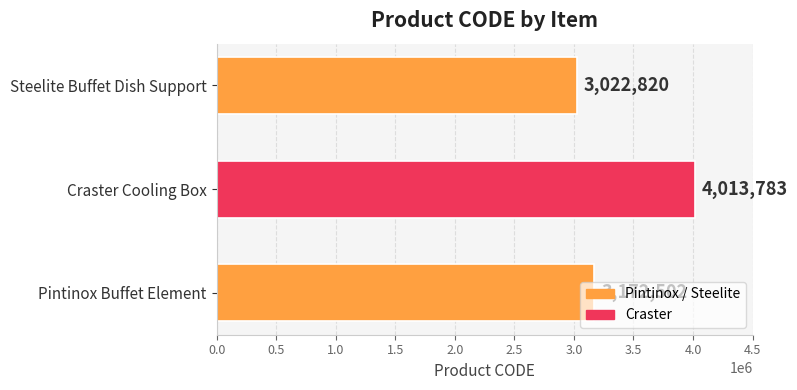

What is the difference between the second highest and minimum values?

149682